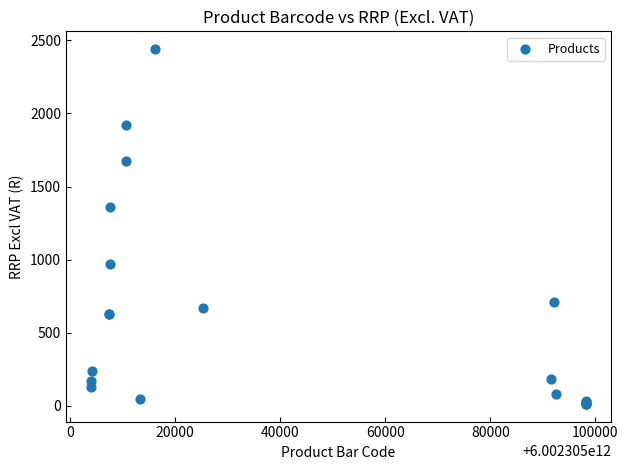

What Y value in the scatter plot is closest to 1227?

1361.0